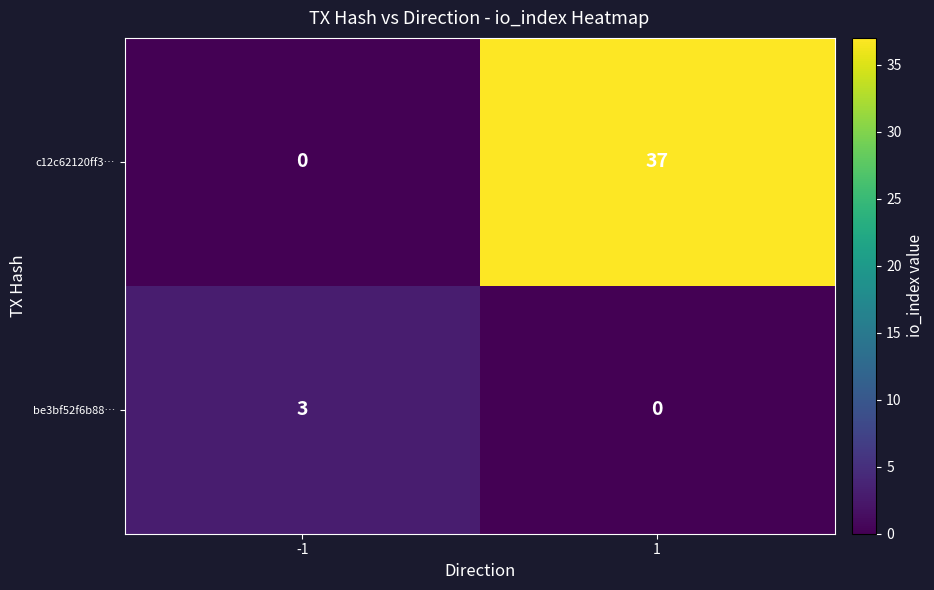

Is the value of c12c62120ff3… at 1 greater than the value of be3bf52f6b88… at -1?

Yes